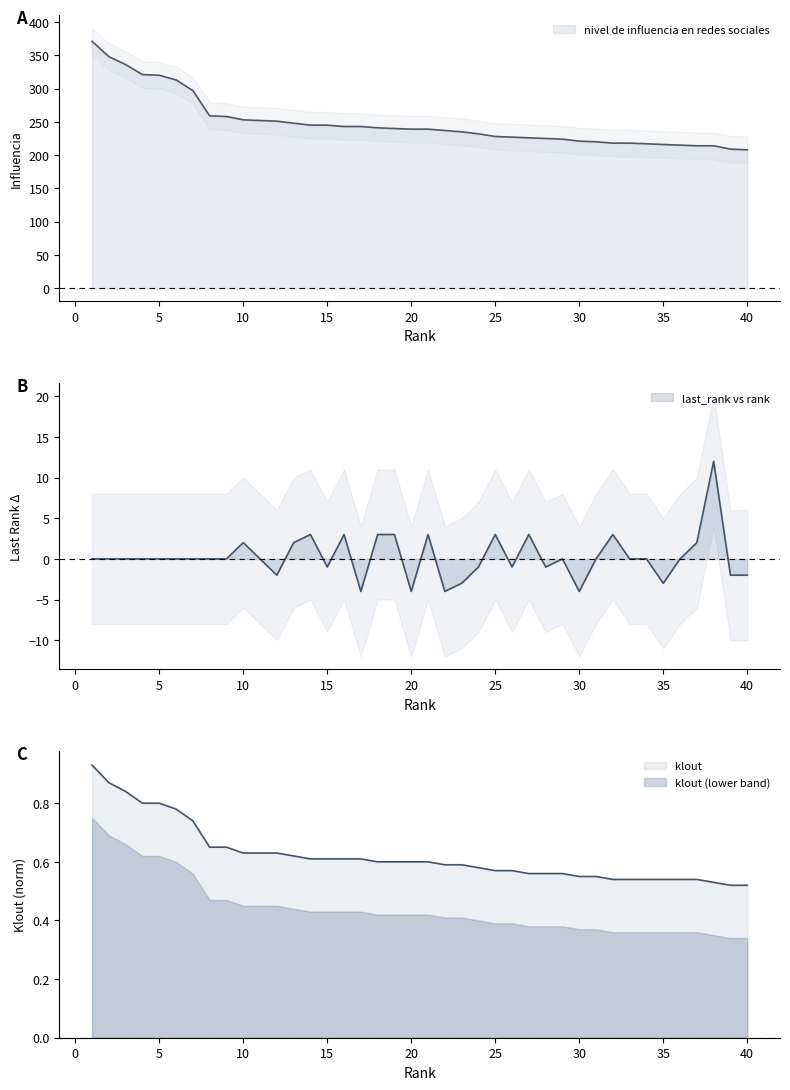

What is the difference between the maximum and minimum values in the nivel de influencia en redes sociales series?

163.0